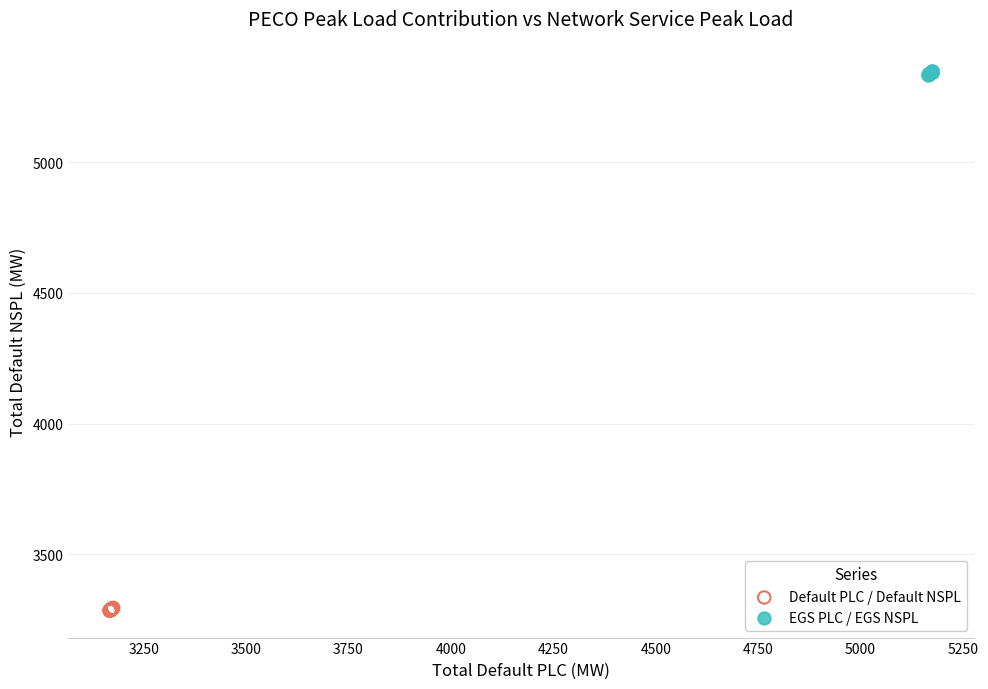

Which series reaches the minimum Y coordinate?

Default PLC / Default NSPL